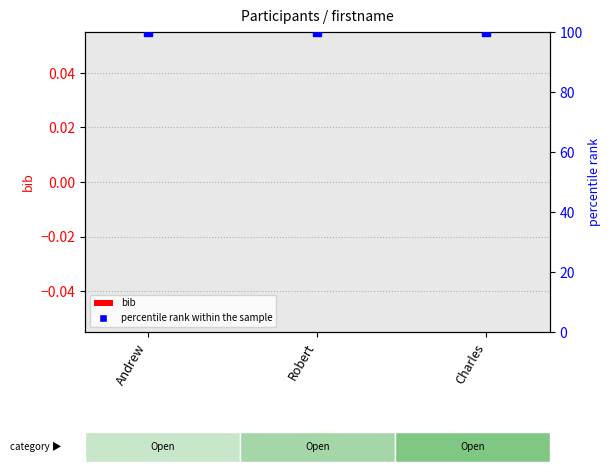

What is the total value across all series at Robert?

100